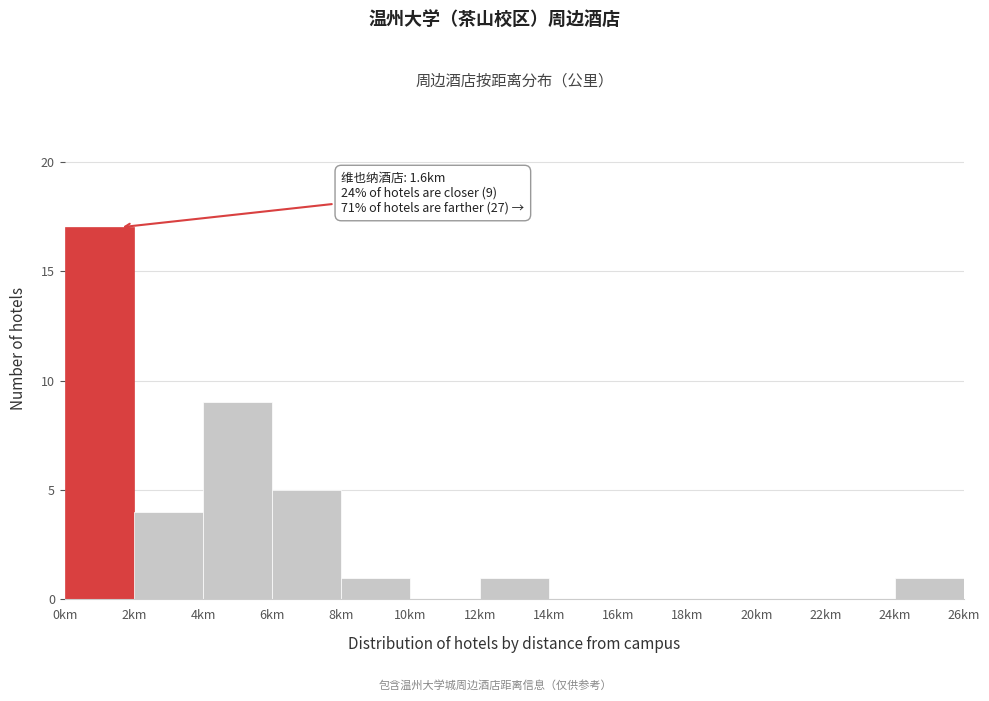

Over which range of the x-axis is the bar tallest?

0 to 2